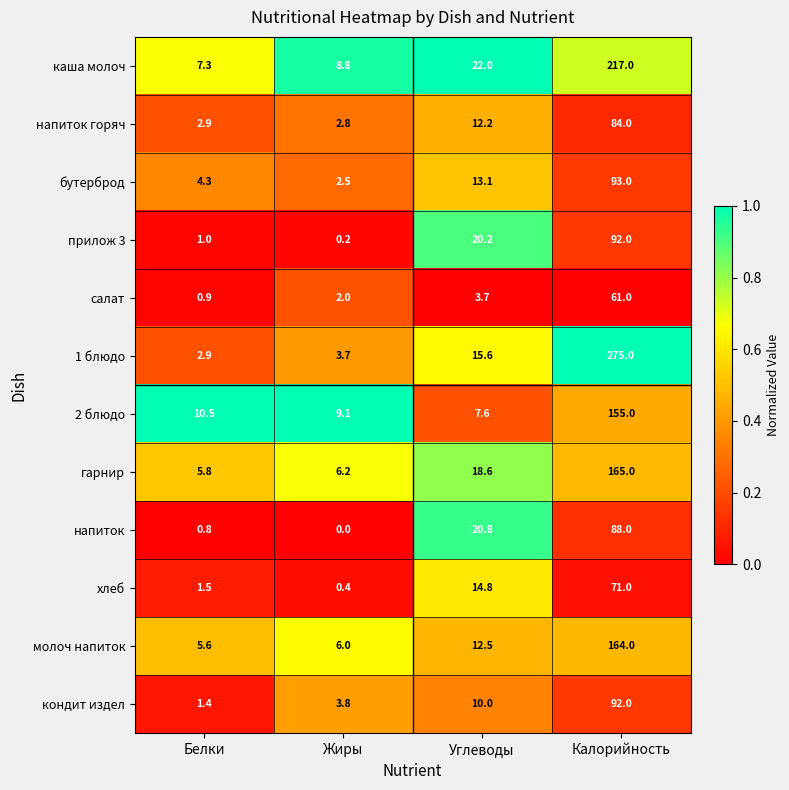

At Углеводы, list the series in order from largest to smallest.

каша молоч, напиток, прилож 3, гарнир, 1 блюдо, хлеб, бутерброд, молоч напиток, напиток горяч, кондит издел, 2 блюдо, салат